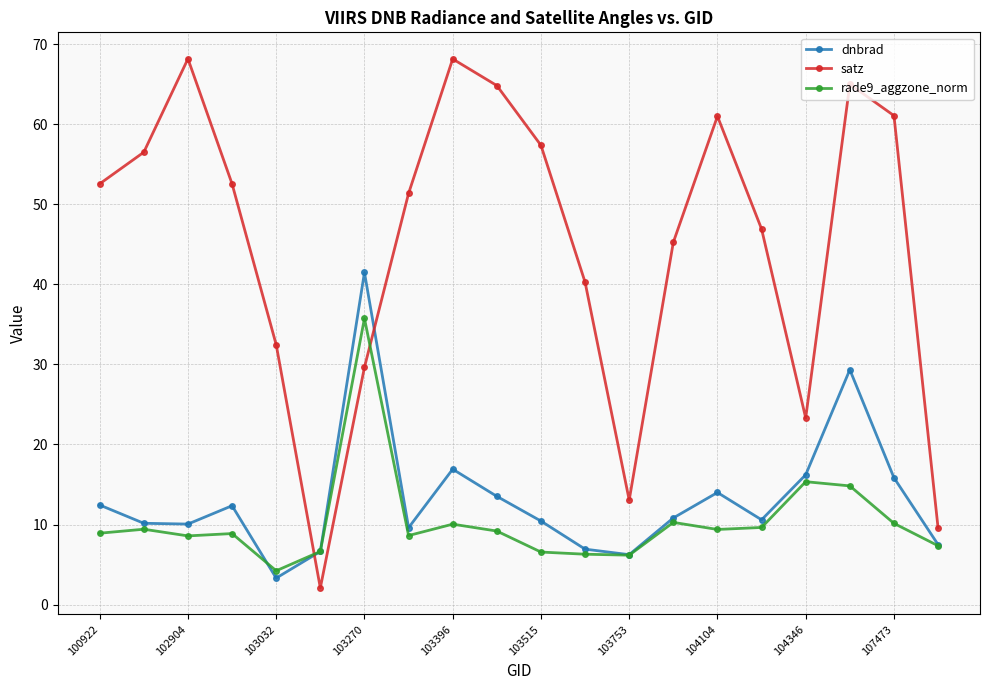

What is the difference between the maximum and minimum values in the satz series?

66.1